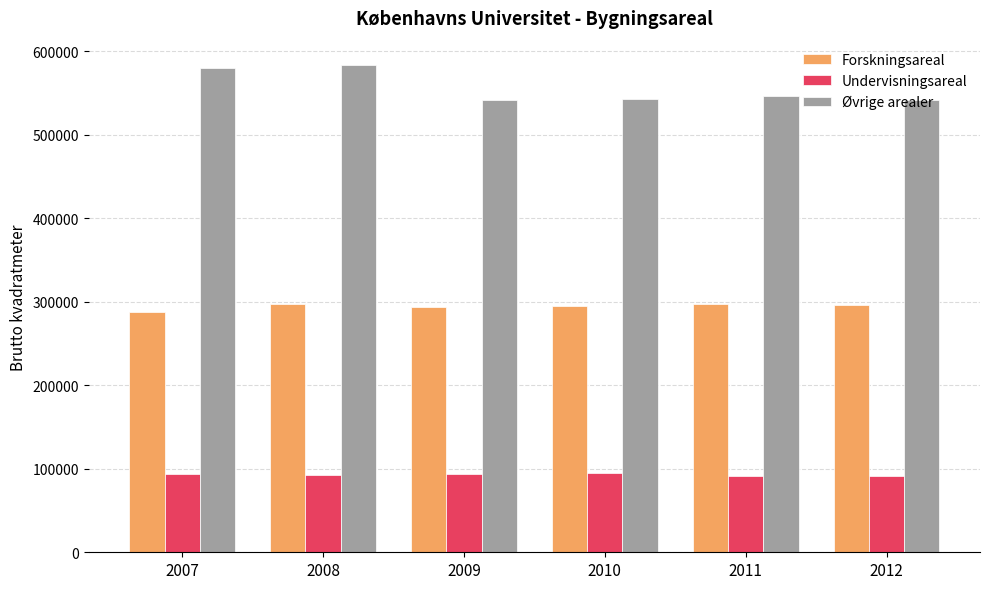

What is the maximum value for Undervisningsareal?

94636